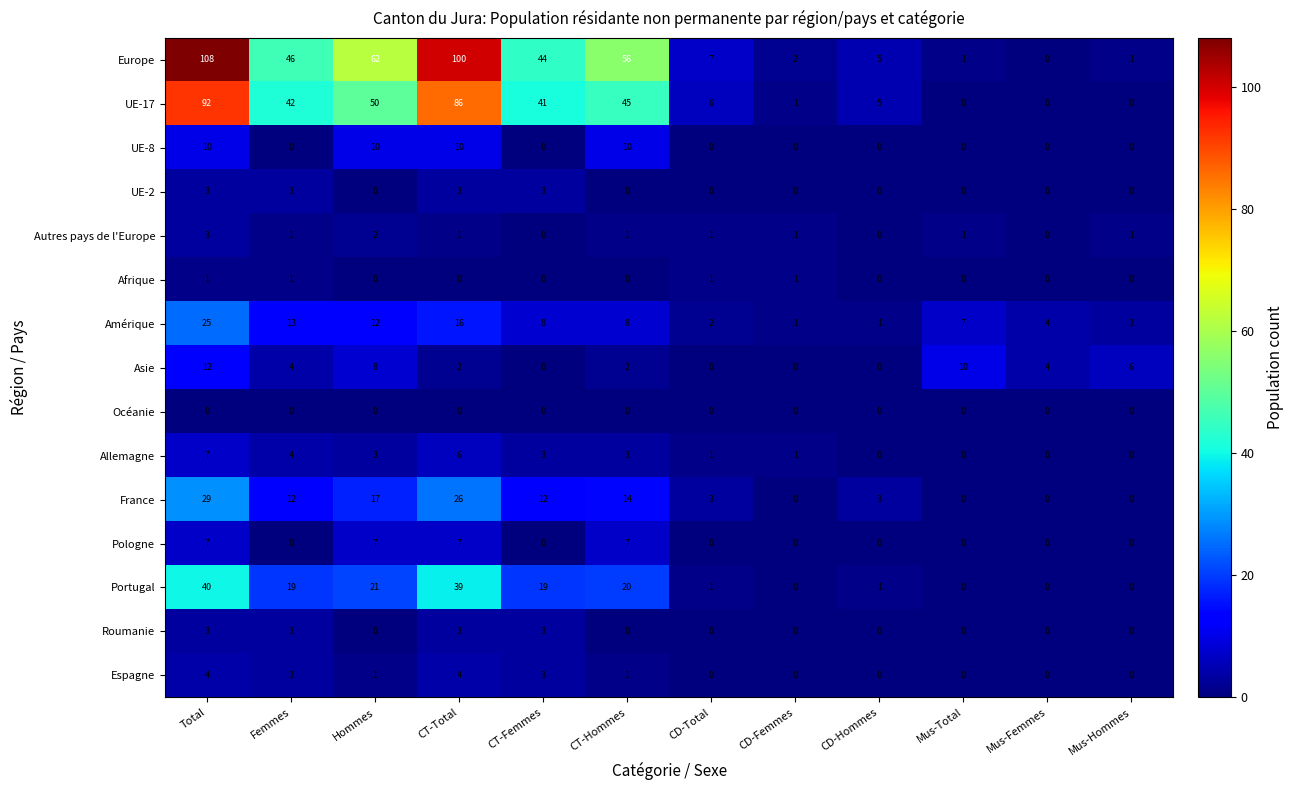

Which label corresponds to the largest value in the chart?

Total